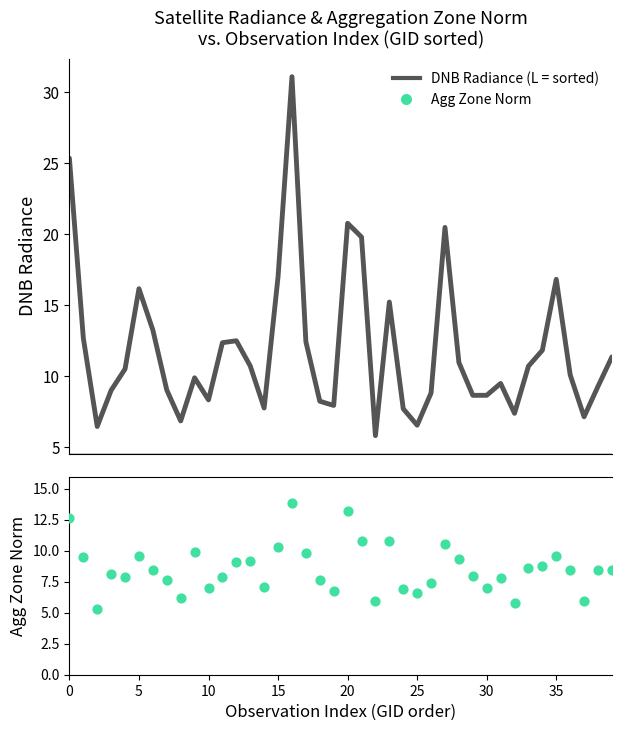

Which series has the largest total across all categories?

DNB Radiance (smooth)